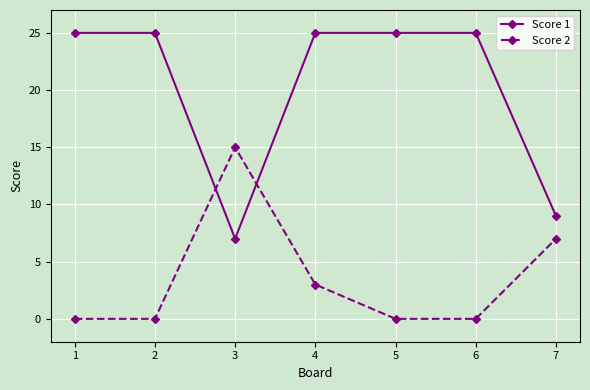

How many Score 1 values are between 9 and 25?

6